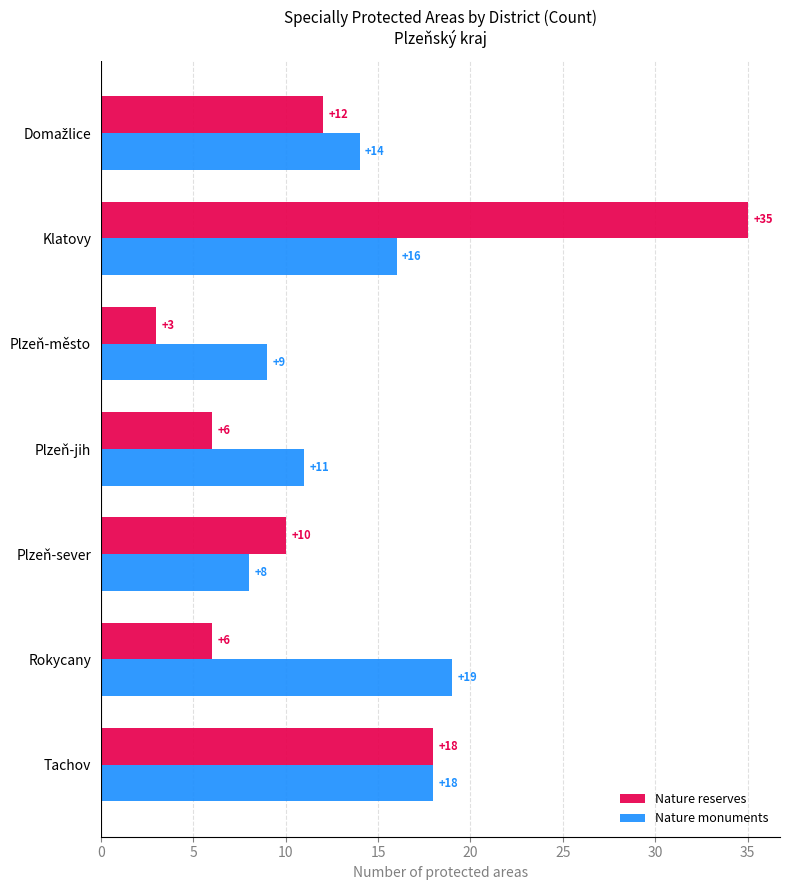

What is the minimum value for Nature monuments?

8